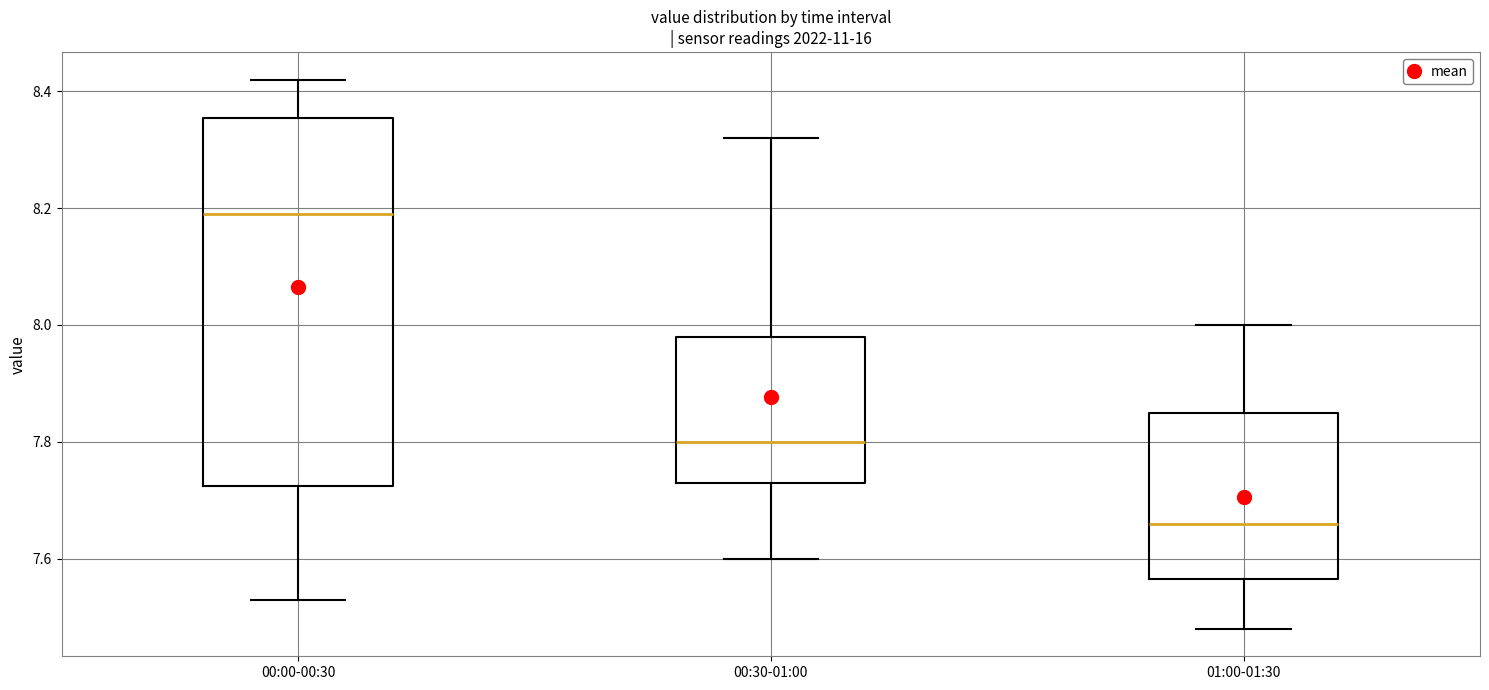

Which box has the lowest median line?

01:00-01:30